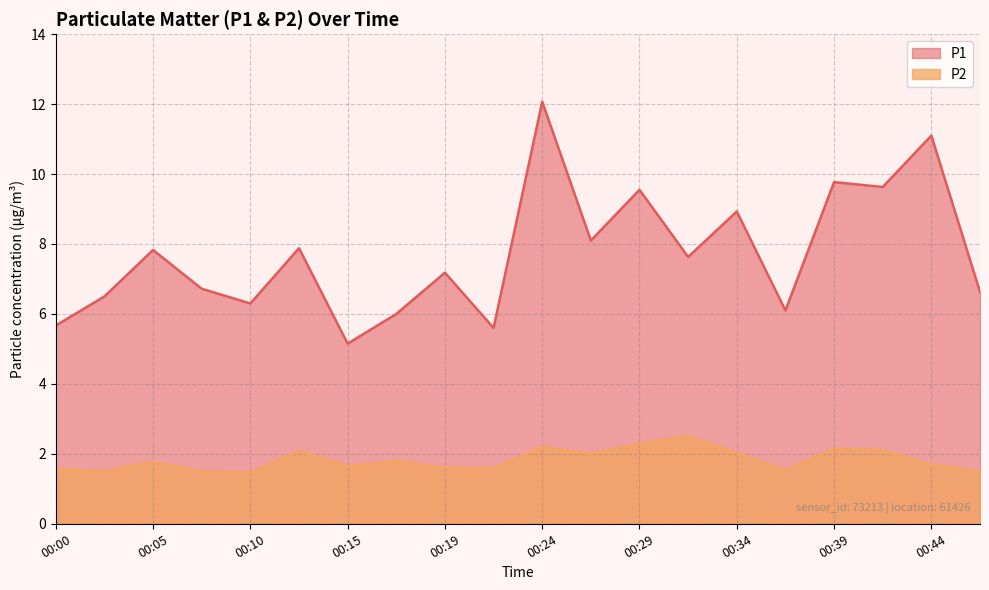

At how many categories does at least one series exceed 11?

2